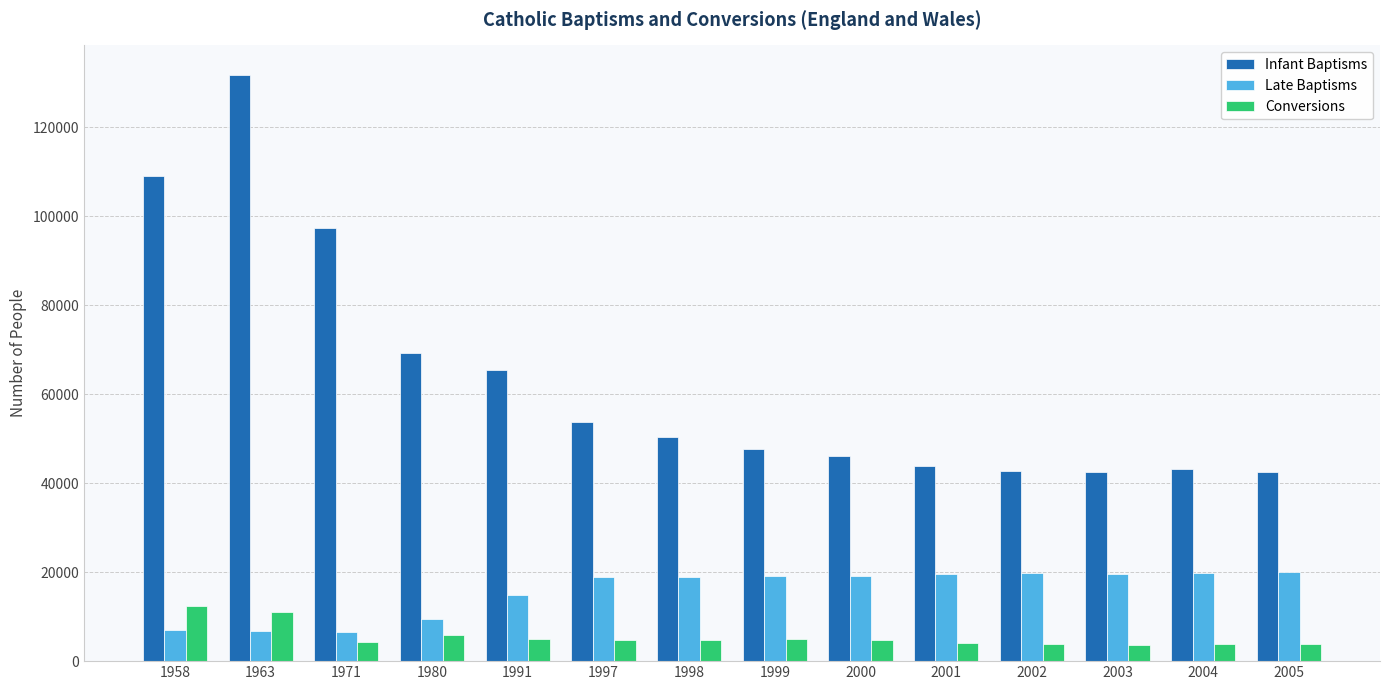

At which category is the sum across all series the highest?

1963